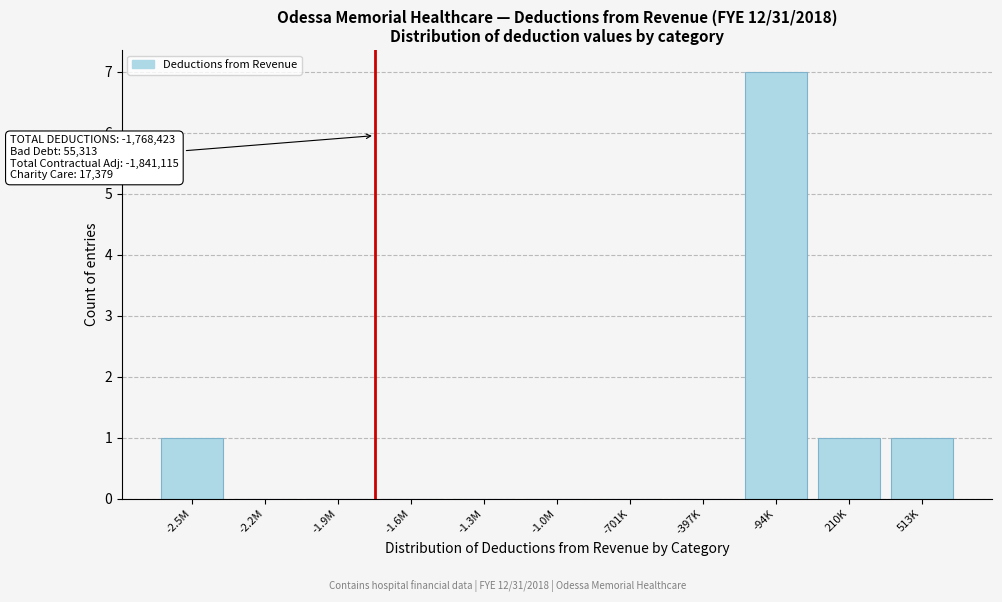

Reading left to right, extract all data points from this chart.

-2.5M=1	-2.2M=0	-1.9M=0	-1.6M=0	-1.3M=0	-1.0M=0	-701K=0	-397K=0	-94K=7	210K=1	513K=1